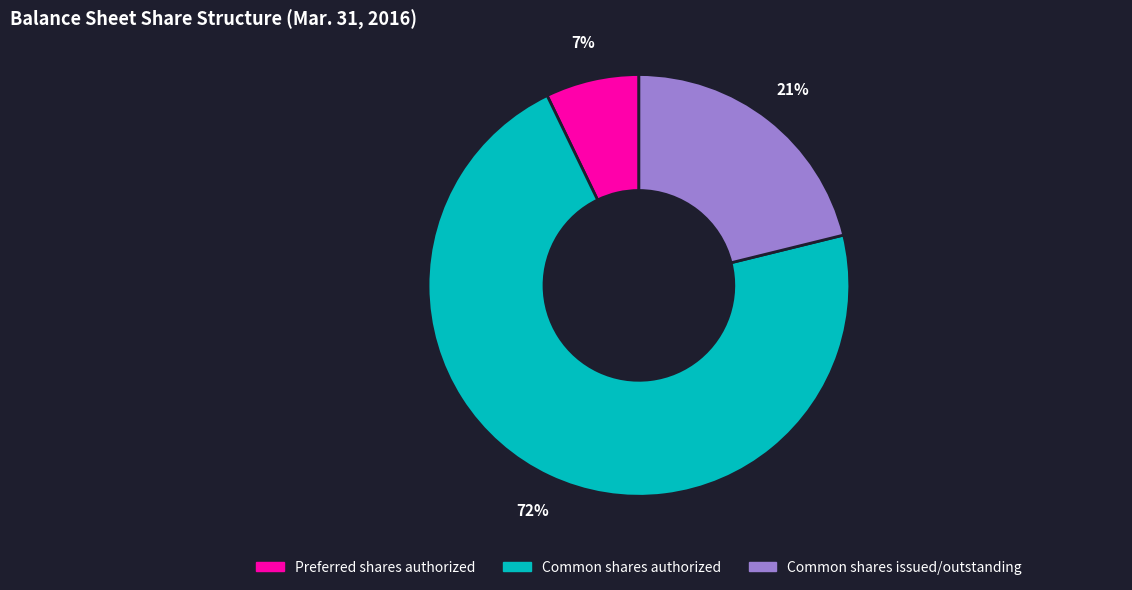

Is the sum of Common shares authorized and Common shares issued/outstanding greater than half?

Yes